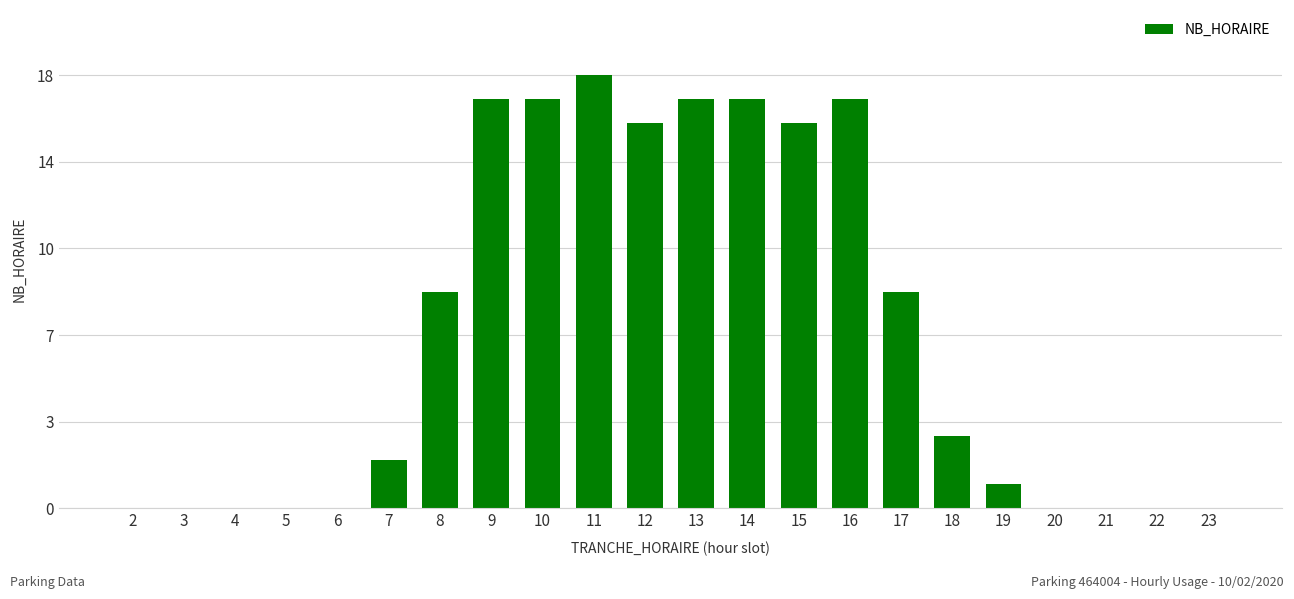

How many values are below 3?

11